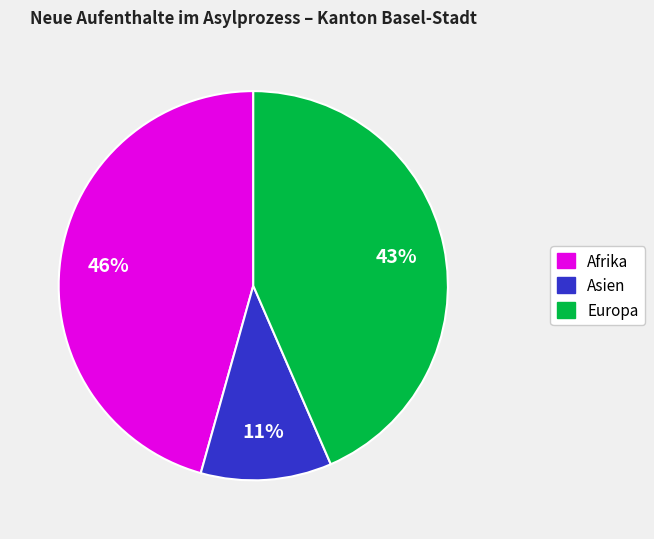

Count the number of slices in the pie.

3